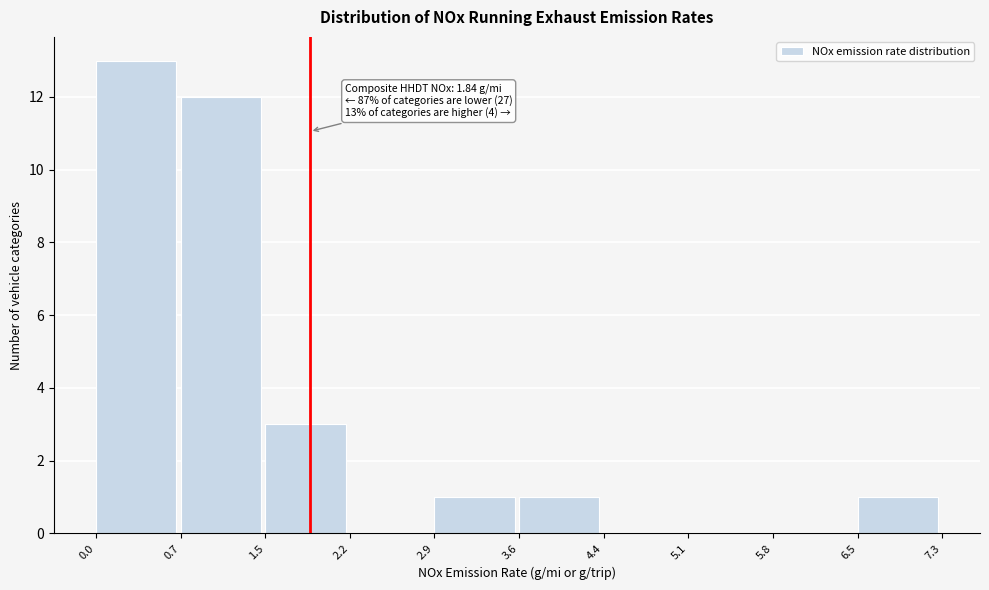

Over which range of the x-axis is the bar tallest?

0.0 to 0.7